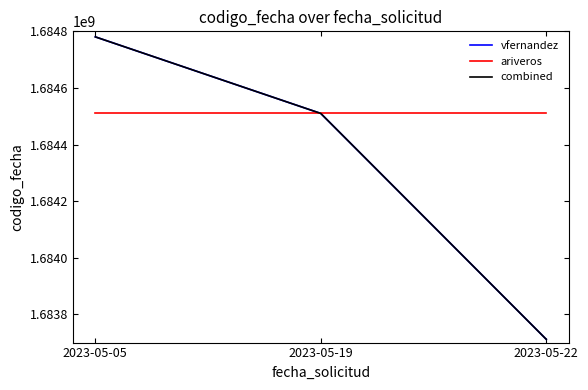

What is the greatest value displayed?

1684780410